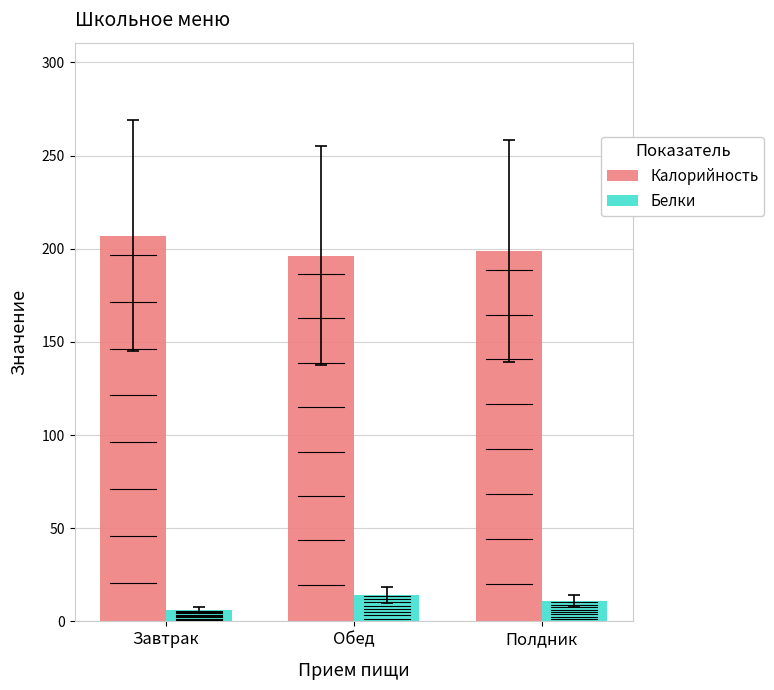

What is the spread (max minus min) of values at Завтрак?

201.0